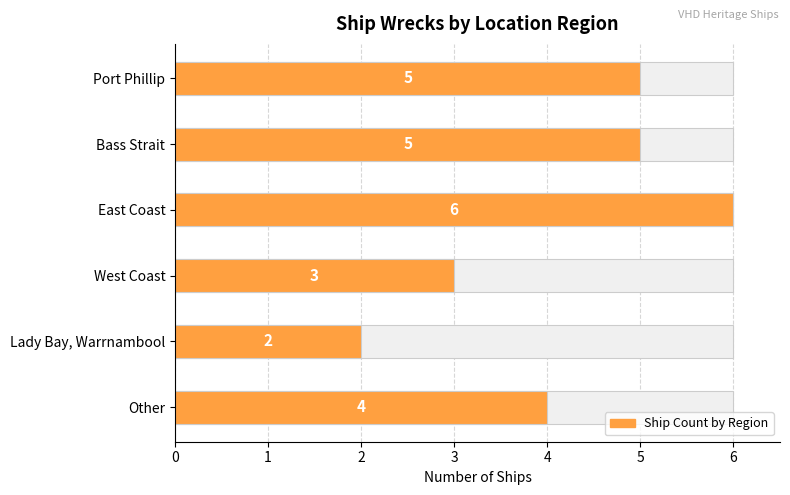

What is the minimum value shown in the chart?

2